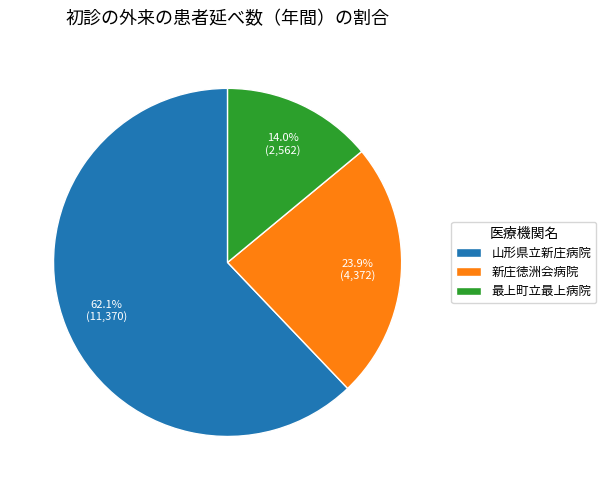

To the nearest percent, what is the difference between the largest and smallest slice percentages?

48%